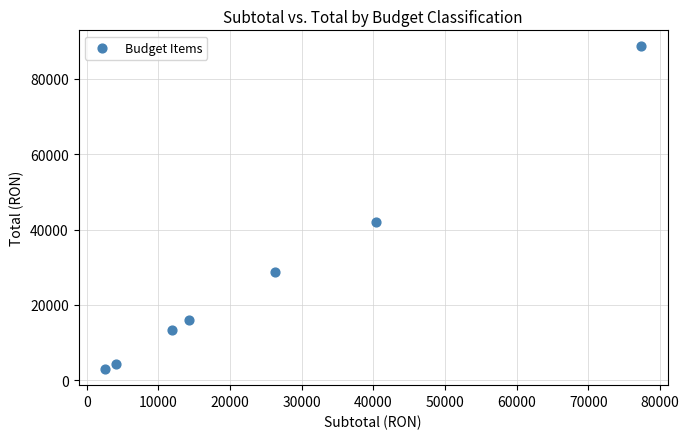

What is the average X value?

25267.3